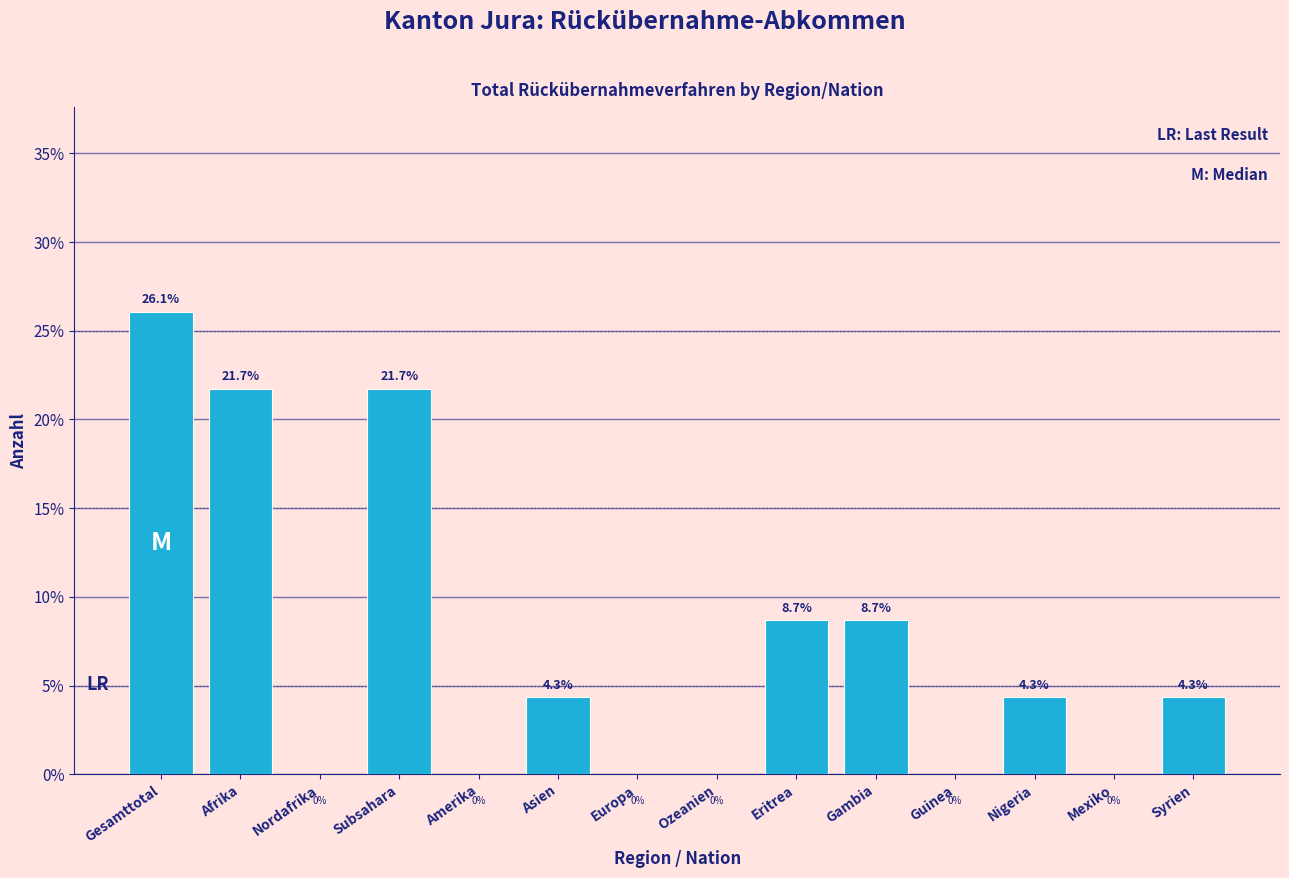

Reading right to left, what are all the values shown in this chart?

Syrien=4.3	Mexiko=0.0	Nigeria=4.3	Guinea=0.0	Gambia=8.7	Eritrea=8.7	Ozeanien=0.0	Europa=0.0	Asien=4.3	Amerika=0.0	Subsahara=21.7	Nordafrika=0.0	Afrika=21.7	Gesamttotal=26.1